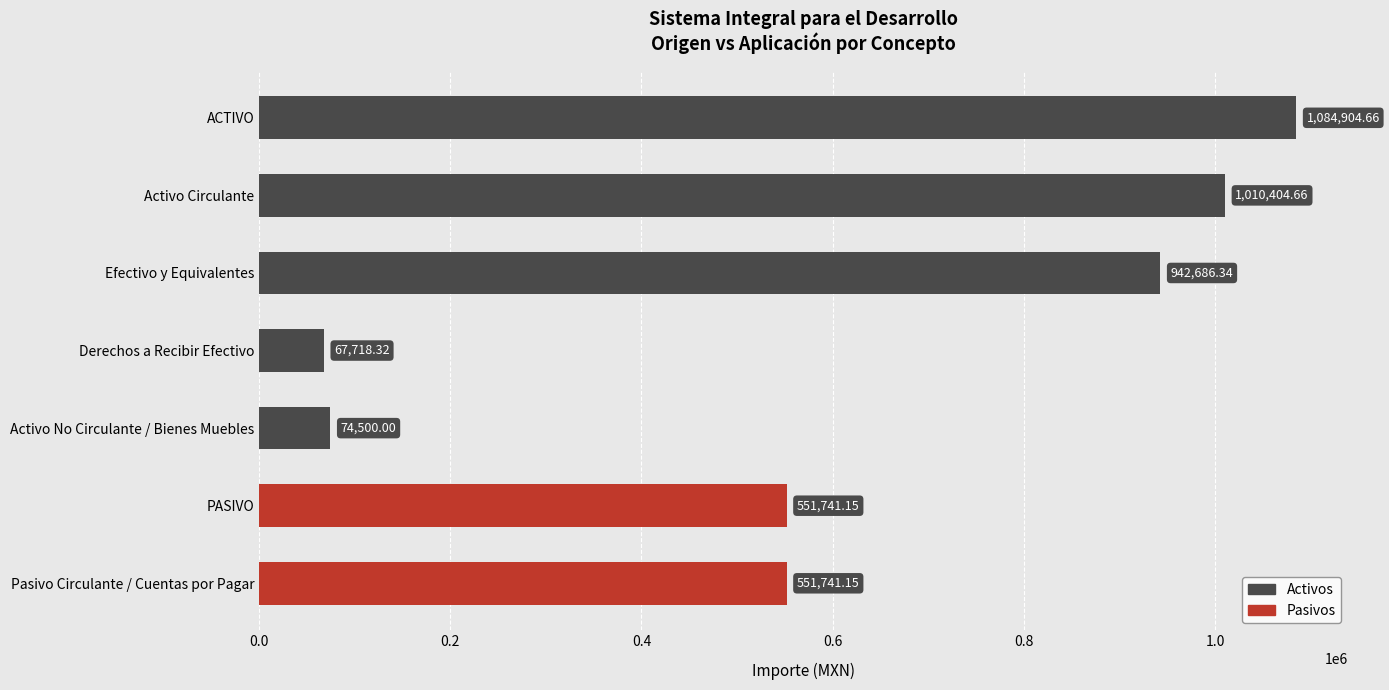

At which category does the chart reach its peak across all series?

ACTIVO